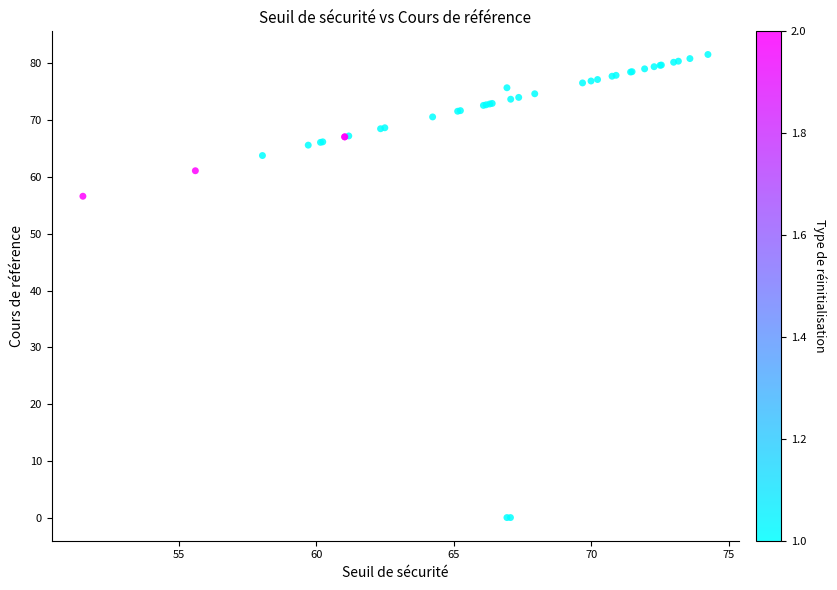

What Y value in the scatter plot is closest to 40?

56.6